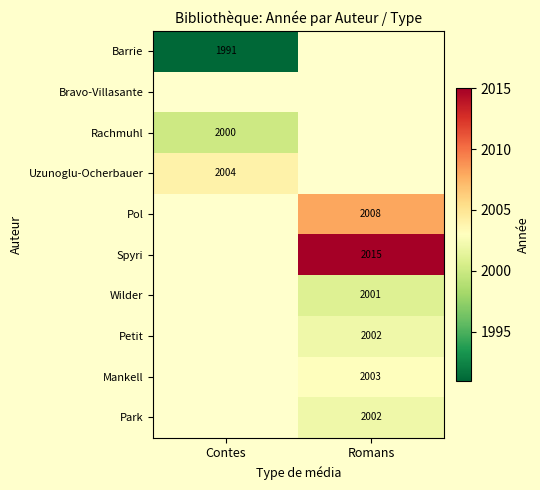

The value of Wilder at Romans is 3104. True or false?

False